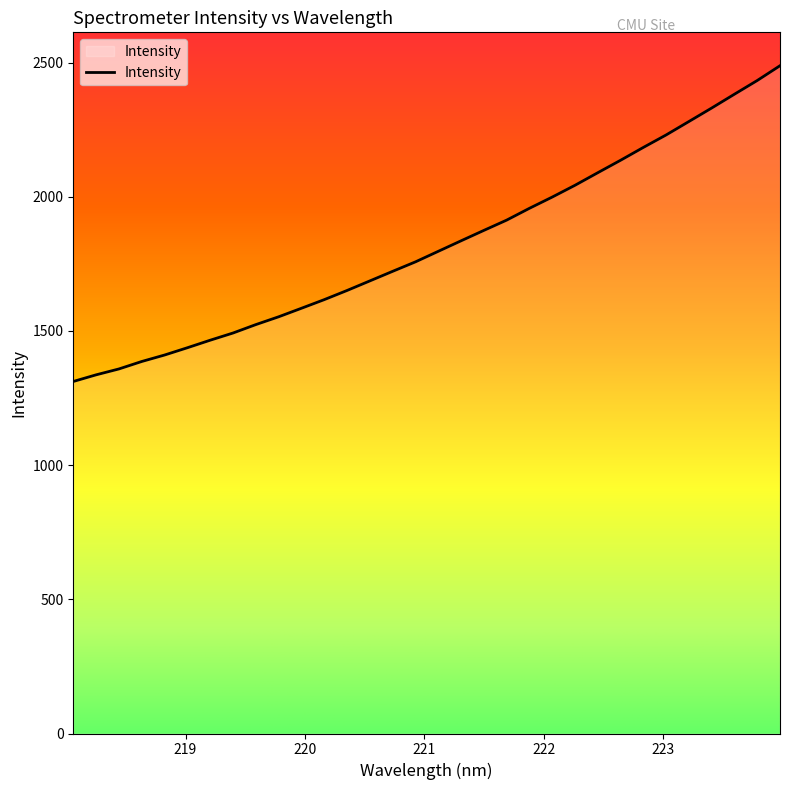

What is the smallest value displayed?

1311.6